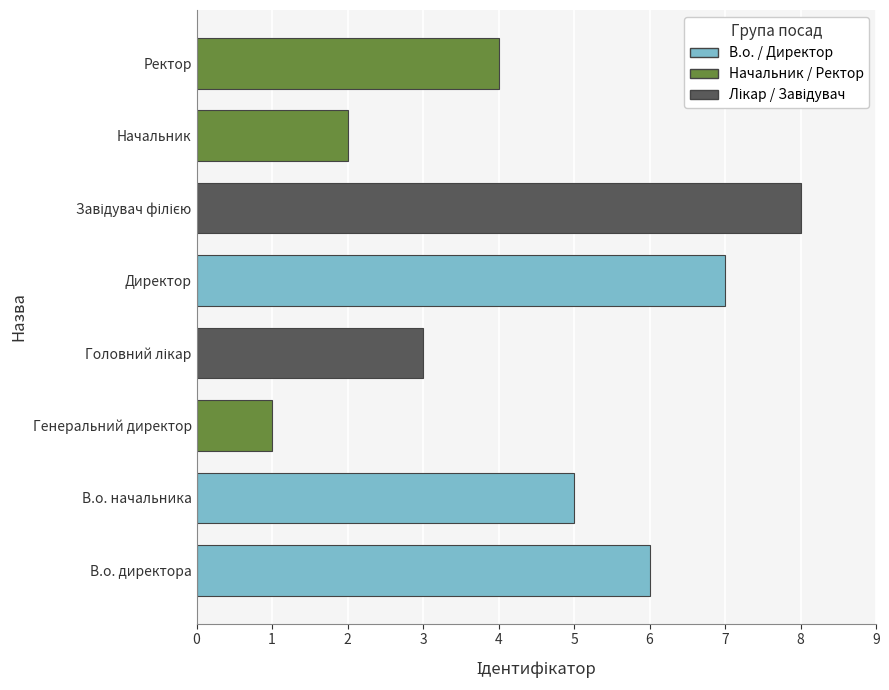

What is the sum of the values at Директор and Генеральний директор?

8